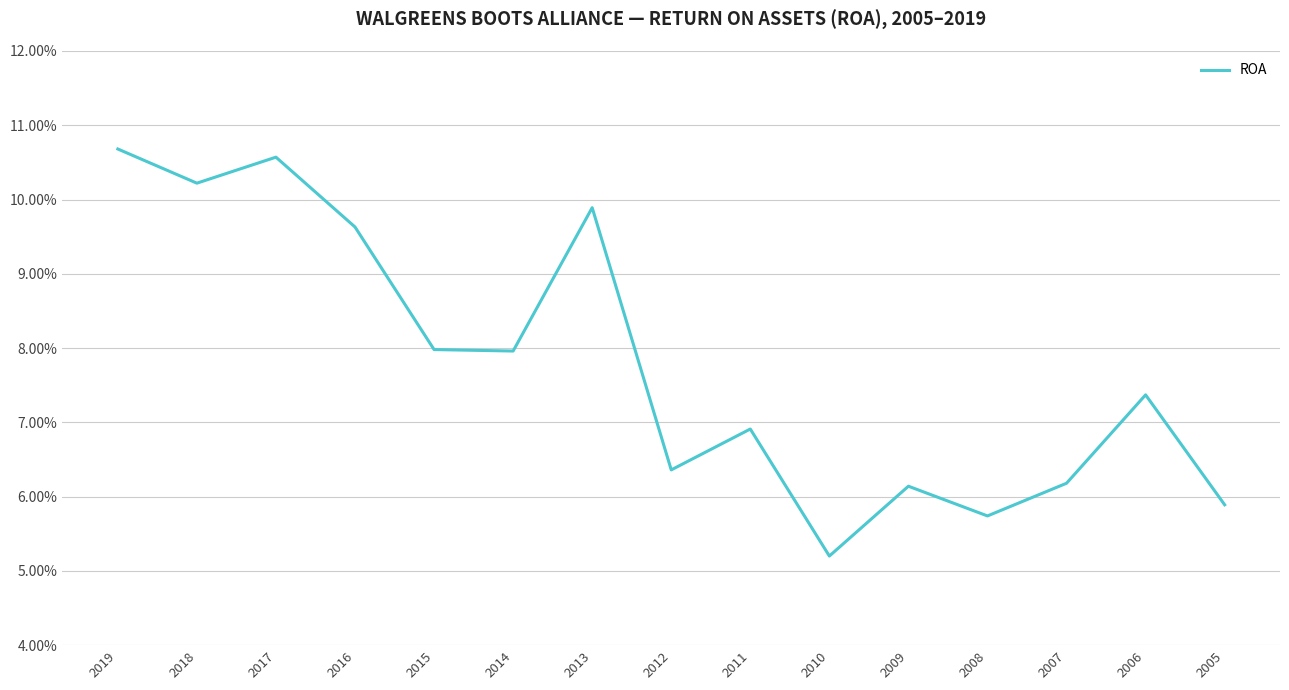

How many values are between 0 and 1?

15